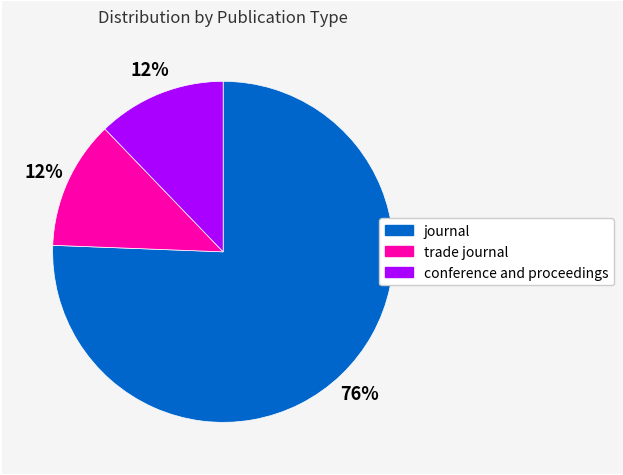

Does conference and proceedings account for over 50% of the chart?

No